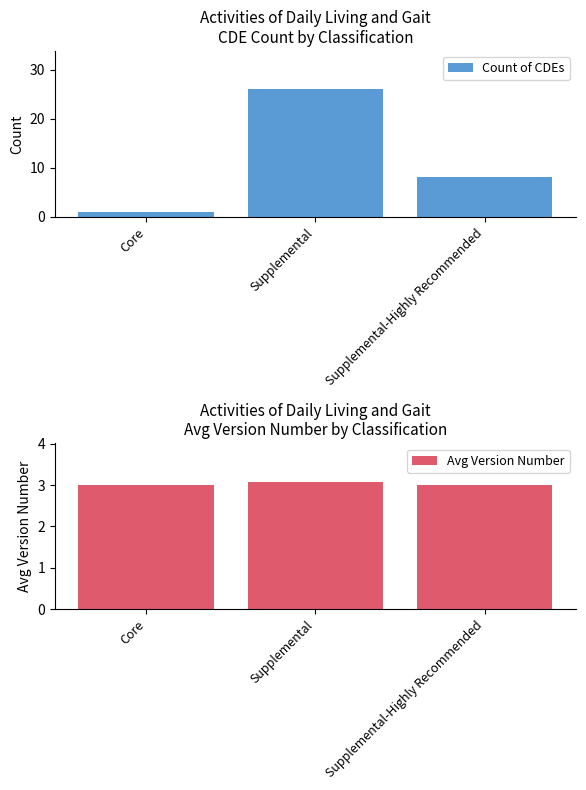

Rank the series by their average value, from lowest to highest.

Avg Version Number, Count of CDEs